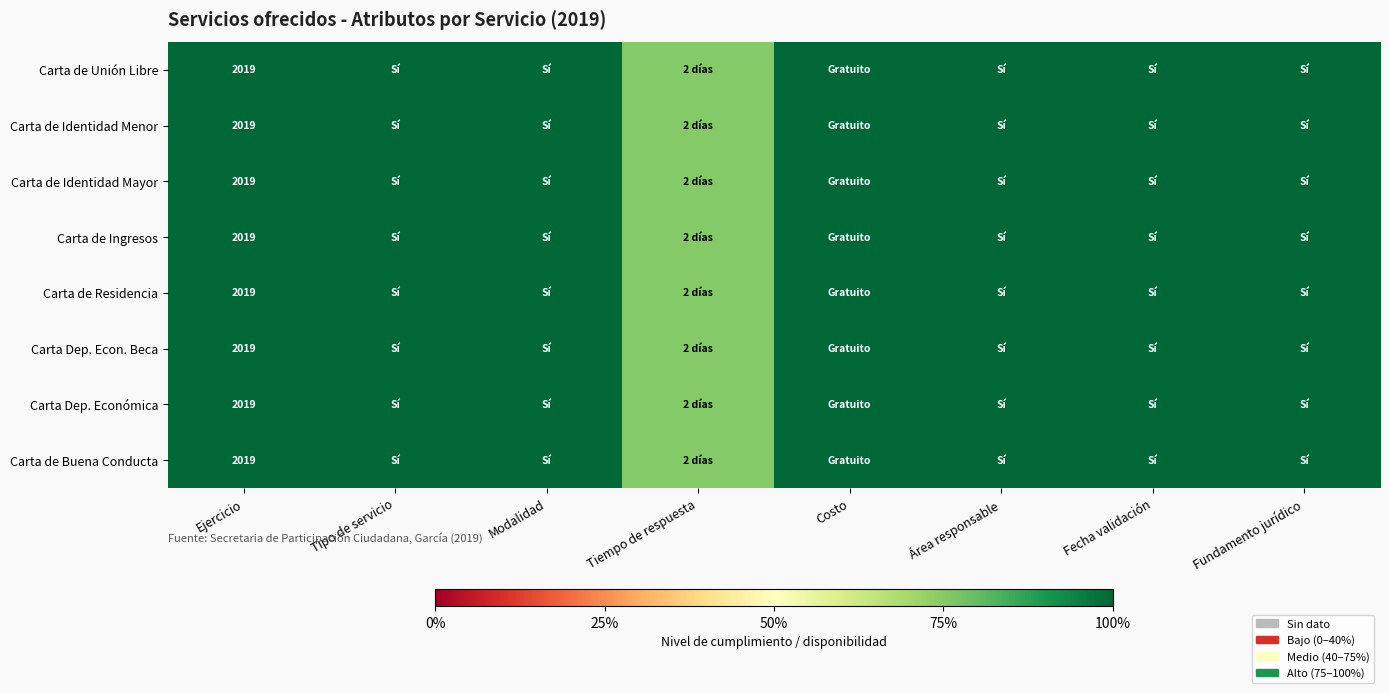

What is the sum of the Carta Dep. Econ. Beca values at Ejercicio and Fecha validación?

2.0